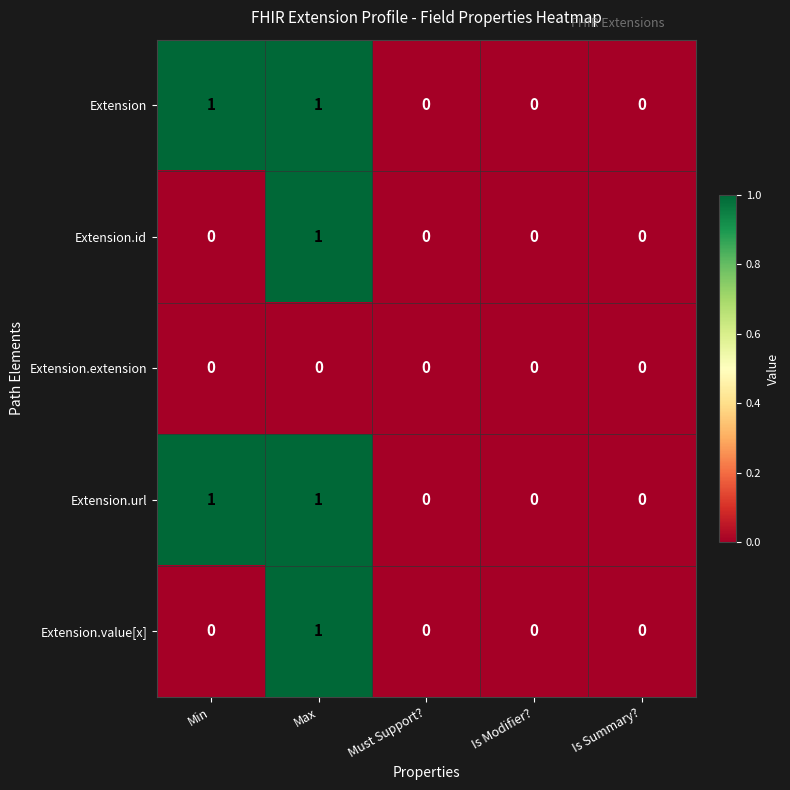

How many Extension.value[x] values are between 0 and 1?

5